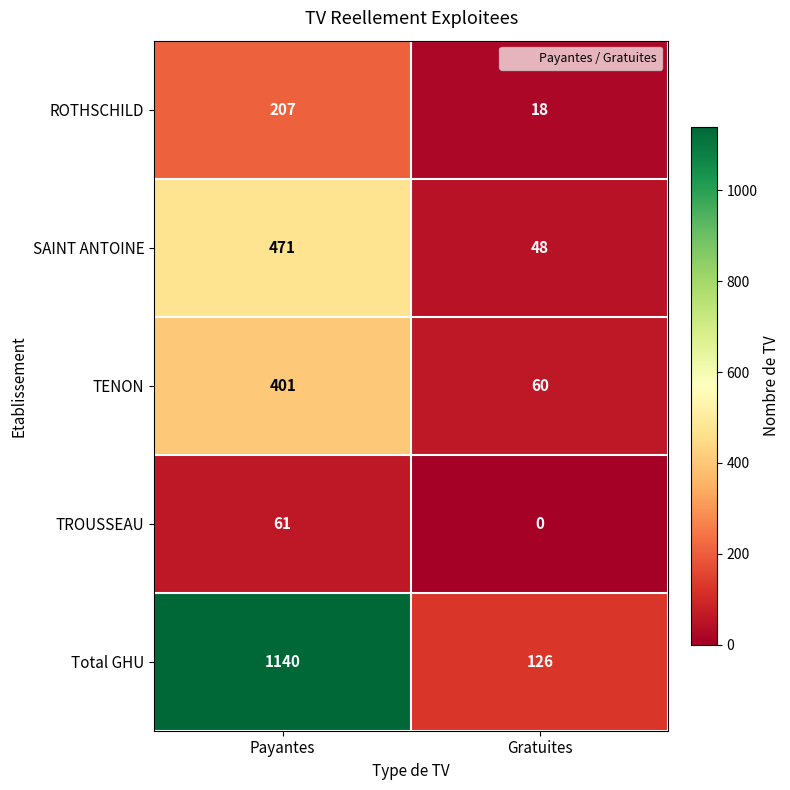

Reading left to right, extract all data points from this chart.

ROTHSCHILD: Payantes=207	Gratuites=18
SAINT ANTOINE: Payantes=471	Gratuites=48
TENON: Payantes=401	Gratuites=60
TROUSSEAU: Payantes=61	Gratuites=0
Total GHU: Payantes=1140	Gratuites=126